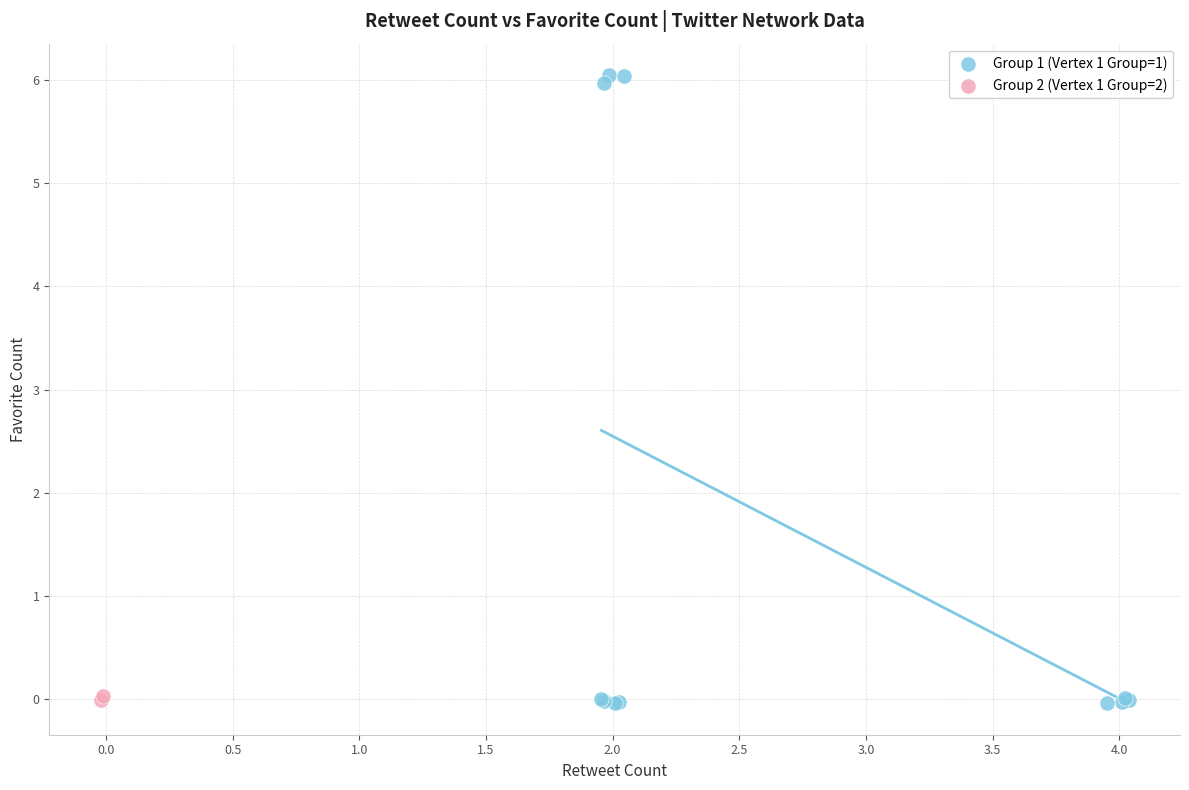

What are all the series names shown in the legend?

Group 1 (Vertex 1 Group=1), Group 2 (Vertex 1 Group=2)